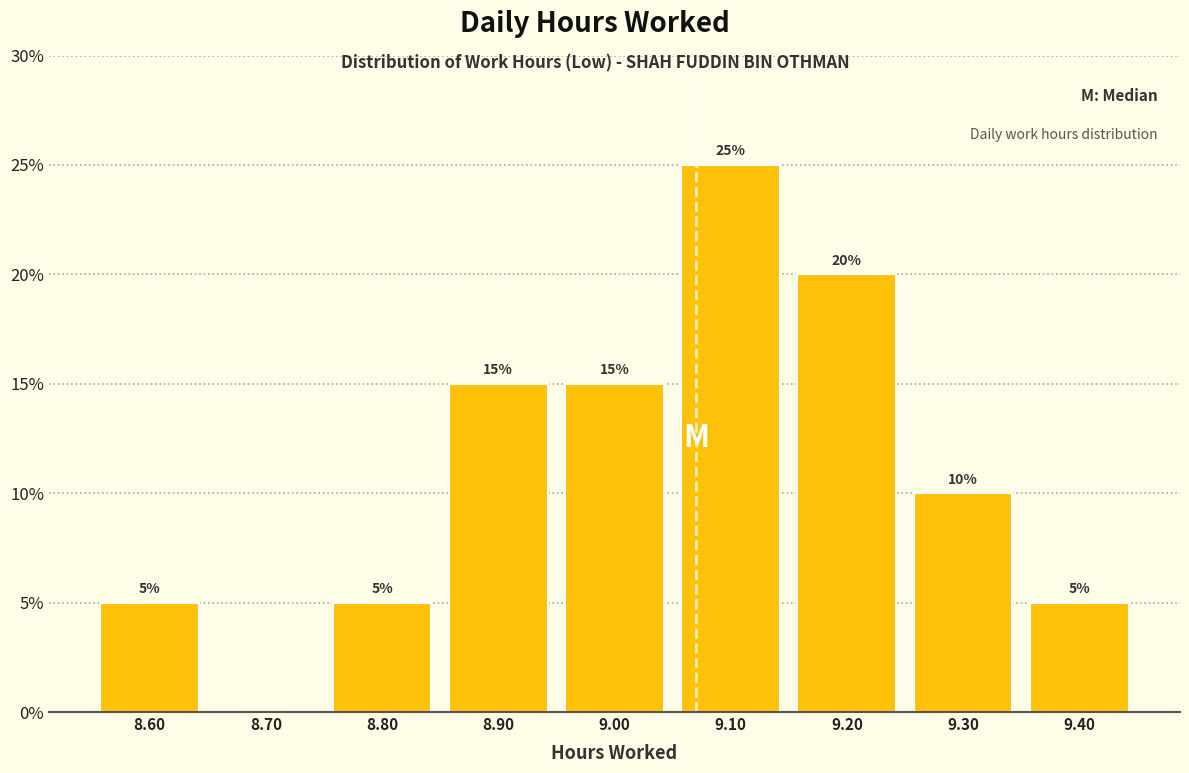

Which range on the x-axis has the tallest bar?

9.05 to 9.15